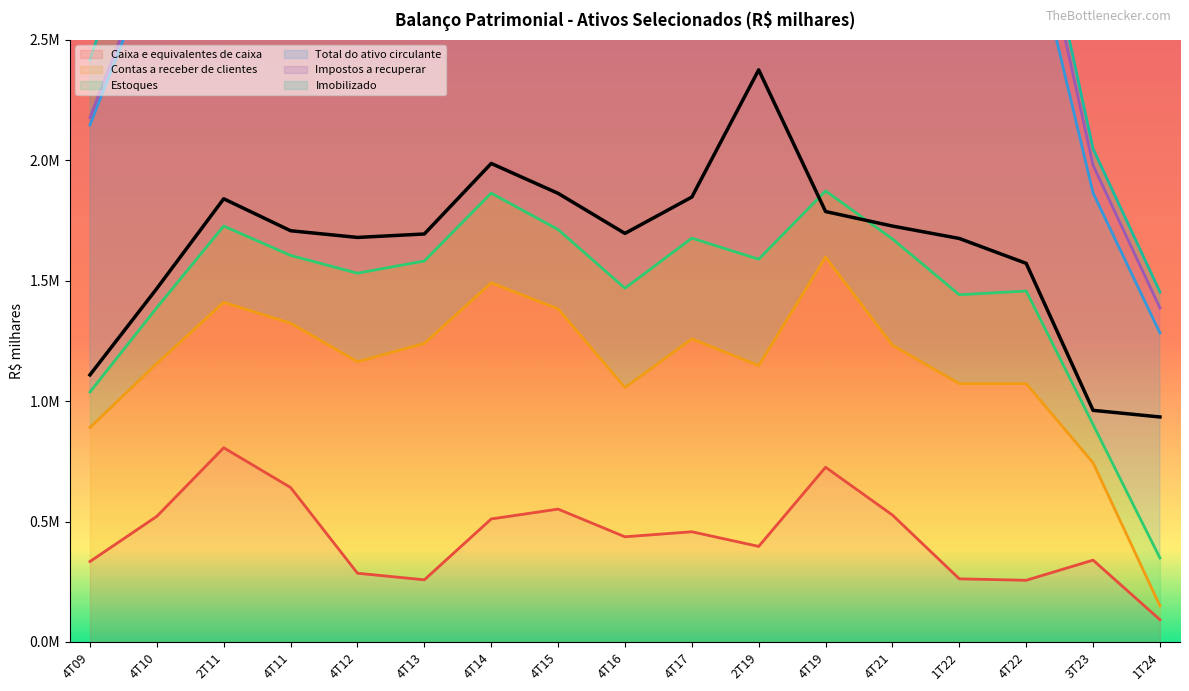

Reading left to right, list all the values displayed in this chart.

Caixa e equivalentes de caixa: 4T09=333960.0	4T10=521688.0	2T11=806366.0	4T11=641294.0	4T12=285319.0	4T13=257883.0	4T14=510680.0	4T15=551613.0	4T16=436643.0	4T17=457534.0	2T19=396735.0	4T19=725498.0	4T21=526932.0	1T22=261974.0	4T22=255968.0	3T23=339717.0	1T24=92327.7
Contas a receber de clientes: 4T09=556421.0	4T10=634538.0	2T11=603572.0	4T11=682365.0	4T12=878325.0	4T13=981626.0	4T14=980364.0	4T15=831241.0	4T16=619711.0	4T17=800797.0	2T19=750897.0	4T19=872491.0	4T21=705175.0	1T22=810374.0	4T22=816692.0	3T23=404217.0	1T24=57671.0
Estoques: 4T09=147449.0	4T10=232016.0	2T11=317069.0	4T11=281391.0	4T12=367580.0	4T13=342277.0	4T14=372590.0	4T15=329607.0	4T16=412556.0	4T17=418384.0	2T19=441670.0	4T19=274877.0	4T21=441333.0	1T22=369329.0	4T22=384560.0	3T23=158820.0	1T24=198782.0
Total do ativo circulante: 4T09=1108950.0	4T10=1467670.0	2T11=1840148.0	4T11=1707467.0	4T12=1679723.0	4T13=1693995.0	4T14=1986869.0	4T15=1862804.0	4T16=1696395.0	4T17=1847312.0	2T19=2375553.0	4T19=1787275.0	4T21=1726927.0	1T22=1675328.0	4T22=1572060.0	3T23=961732.1	1T24=934153.0
Impostos a recuperar: 4T09=30815.0	4T10=44343.0	2T11=64721.0	4T11=80891.0	4T12=61398.0	4T13=52699.0	4T14=51091.0	4T15=81815.0	4T16=50666.0	4T17=28788.0	2T19=276692.0	4T19=180988.0	4T21=194263.0	1T22=187258.0	4T22=207844.0	3T23=114844.8	1T24=104140.0
Imobilizado: 4T09=240424.0	4T10=347448.0	2T11=375984.0	4T11=465311.0	4T12=494092.0	4T13=577326.0	4T14=552110.0	4T15=457817.0	4T16=372116.0	4T17=311696.0	2T19=176488.0	4T19=133326.0	4T21=108982.0	1T22=113188.0	4T22=86041.0	3T23=68540.2	1T24=66273.0